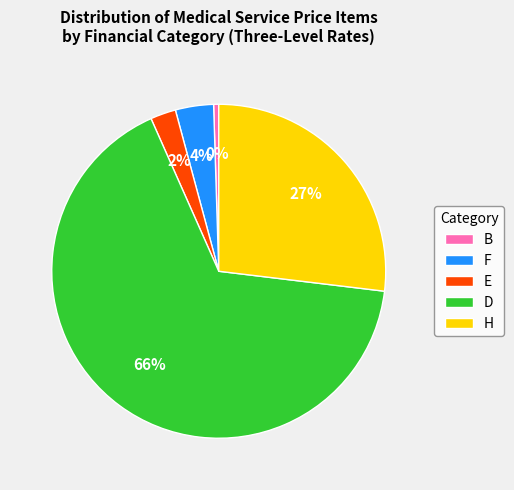

Is the sum of E and F greater than half?

No